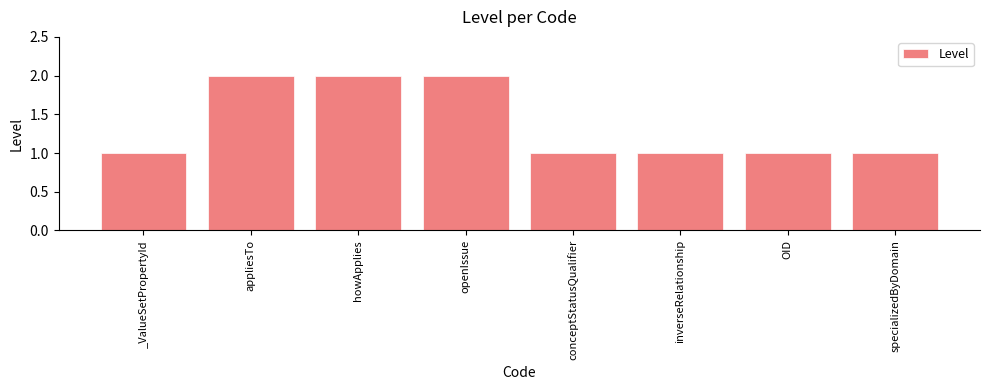

Reading left to right, transcribe all the data shown in this chart.

1	2	2	2	1	1	1	1